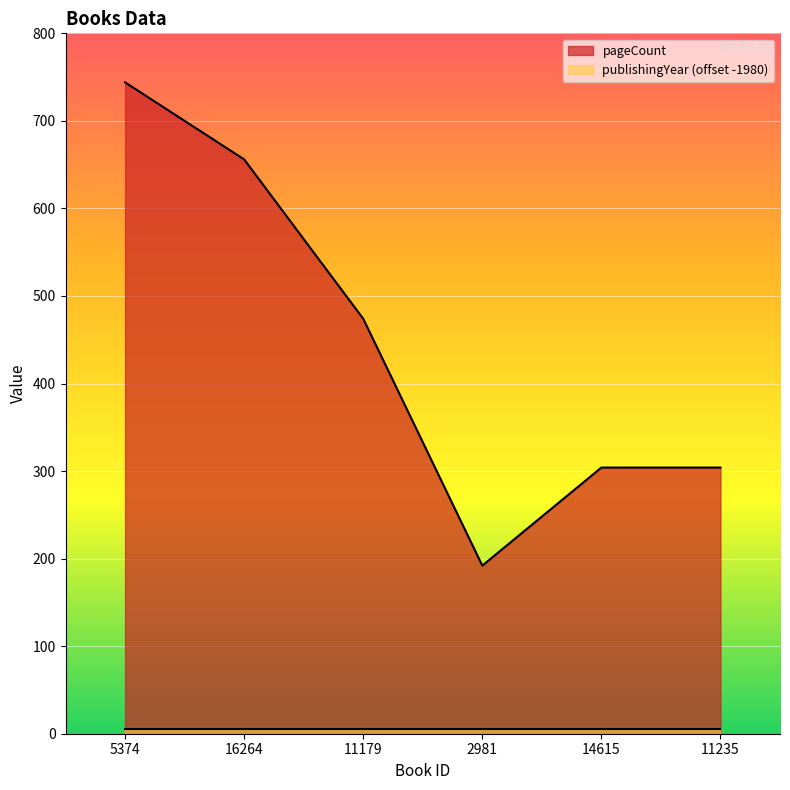

Rank the categories by value from highest to lowest.

5374, 16264, 11179, 14615, 11235, 2981